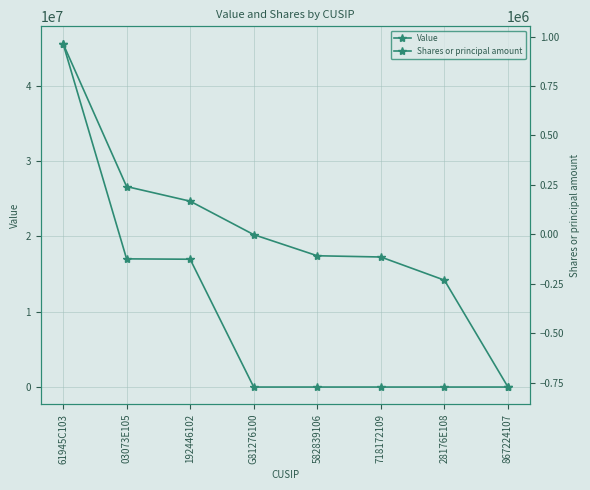

Rank the series by their maximum value, from lowest to highest.

Shares or principal amount, Value